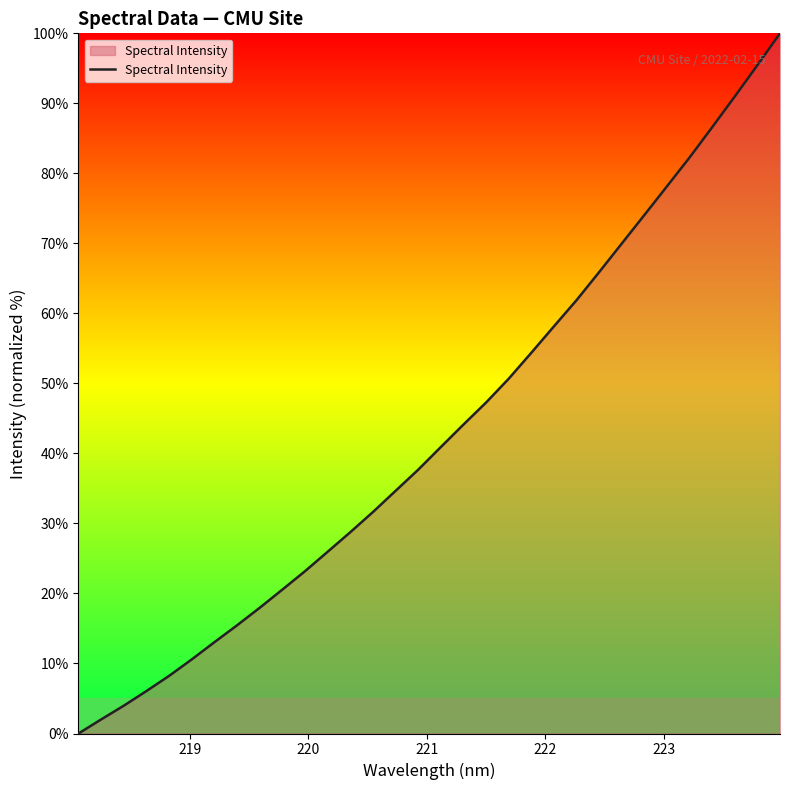

What is the difference between the maximum and minimum values?

100.0